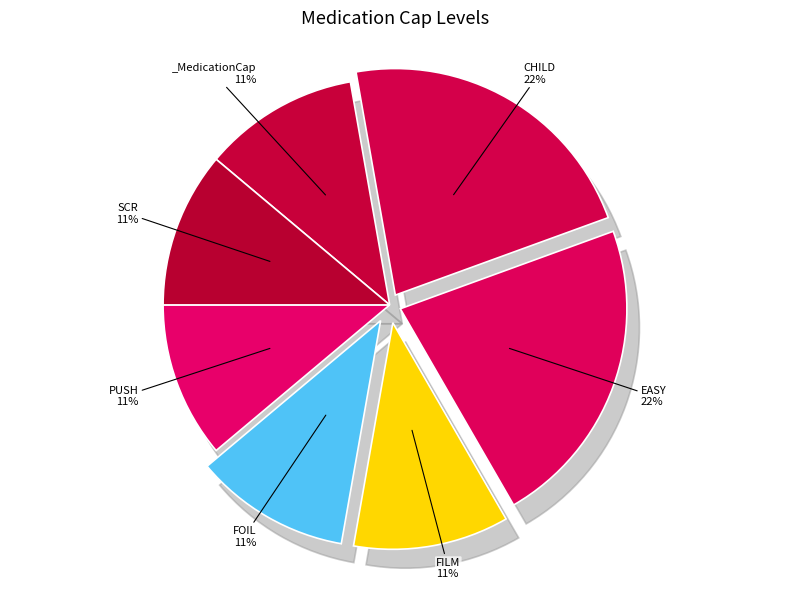

Count the number of slices in the pie.

7